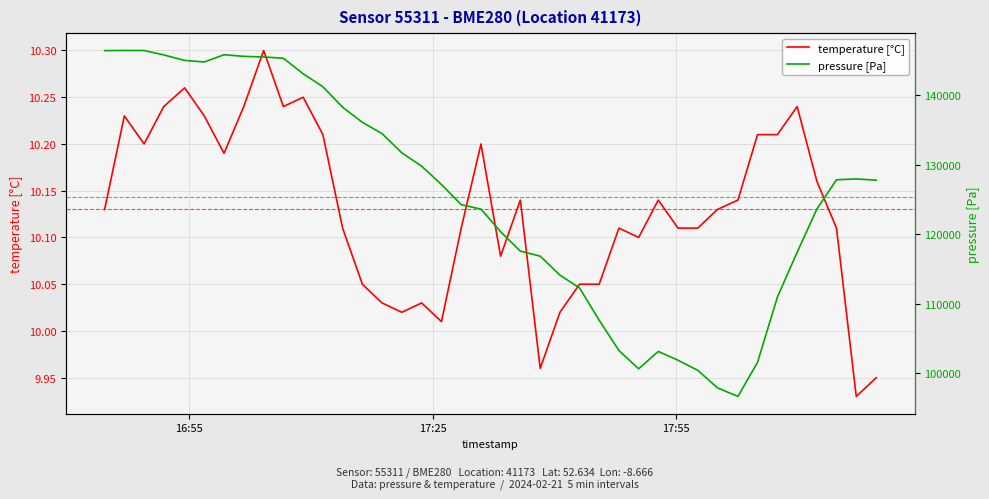

What is the highest value of the pressure series?

146389.6